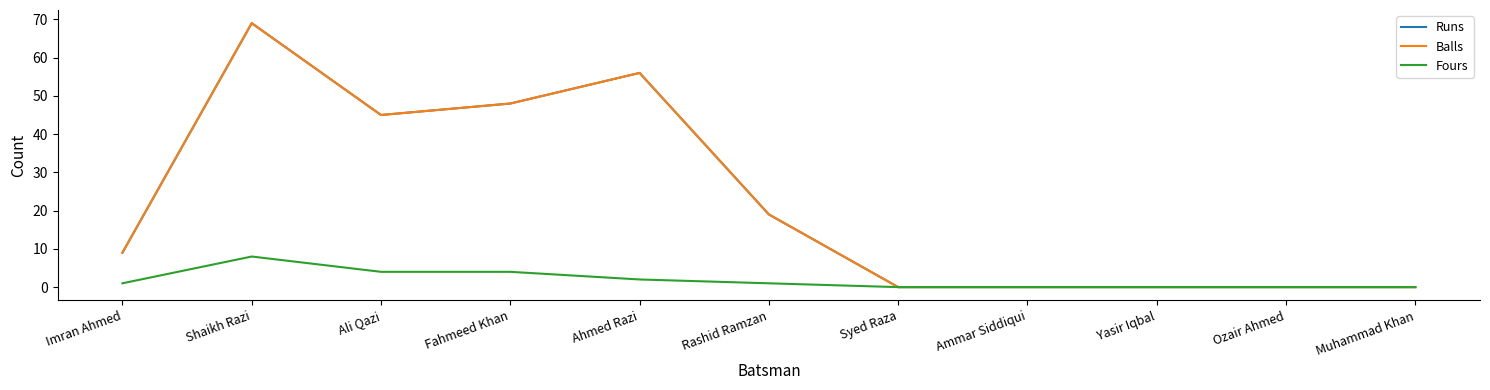

What is the label of the 10th point from the right?

Shaikh Razi